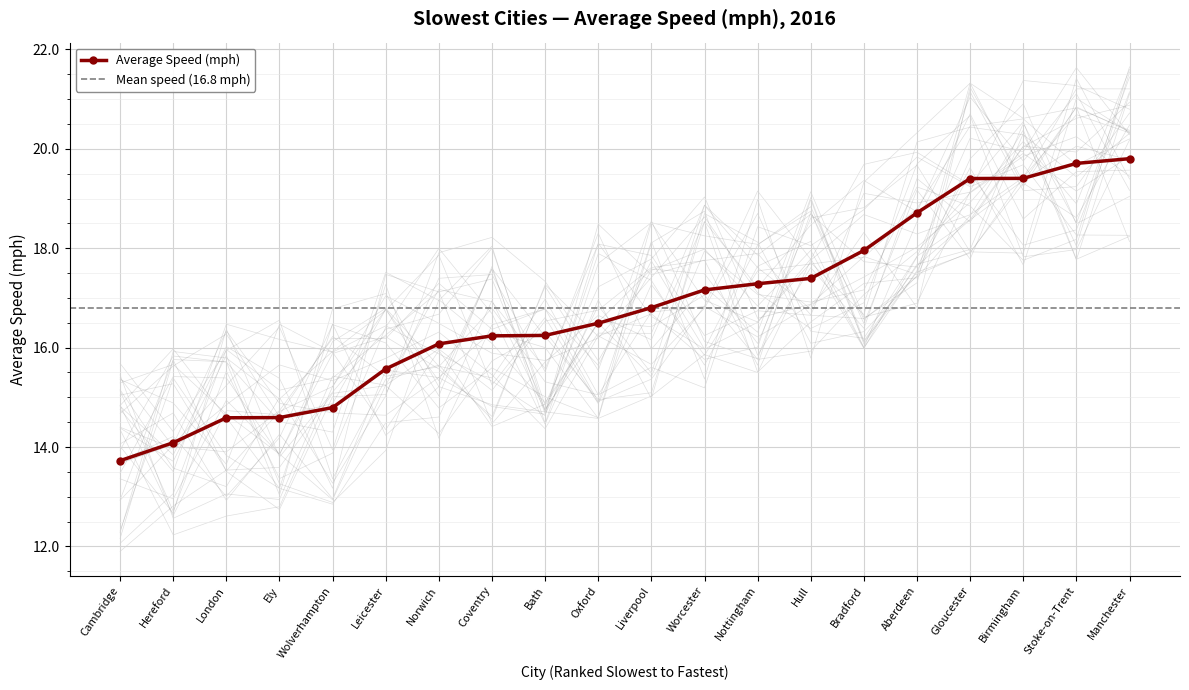

True or false: Average Speed (mph) has a value of 23.5 at Norwich.

False